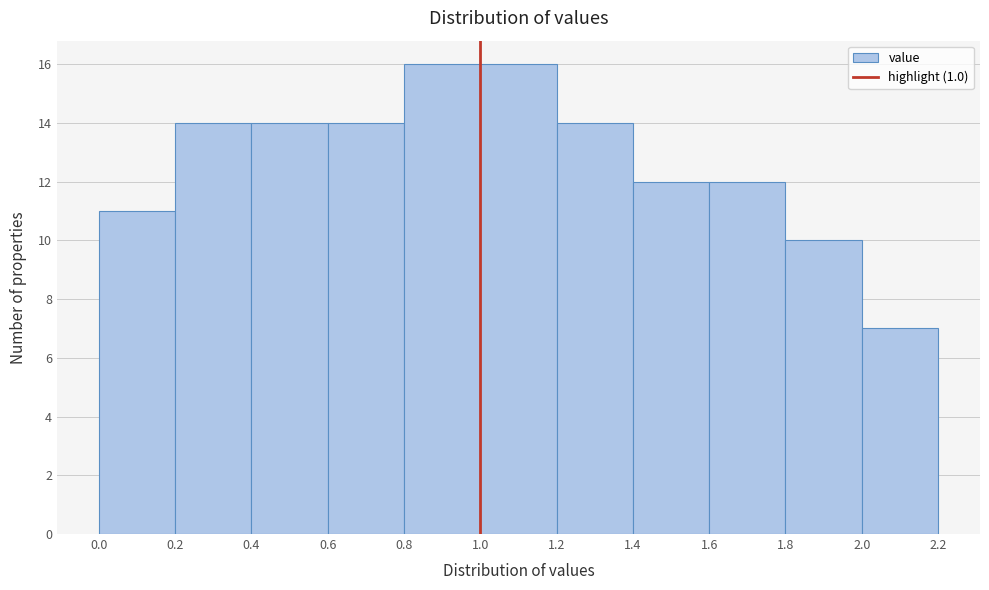

Reading left to right, transcribe this chart: for each bar, give the range it covers on the x-axis and its height. The values are not printed on the chart, so give them approximately, as read against the axis.

0.0 to 0.2: 11
0.2 to 0.4: 14
0.4 to 0.6: 14
0.6 to 0.8: 14
0.8 to 1.0: 16
1.0 to 1.2: 16
1.2 to 1.4: 14
1.4 to 1.6: 12
1.6 to 1.8: 12
1.8 to 2.0: 10
2.0 to 2.2: 7